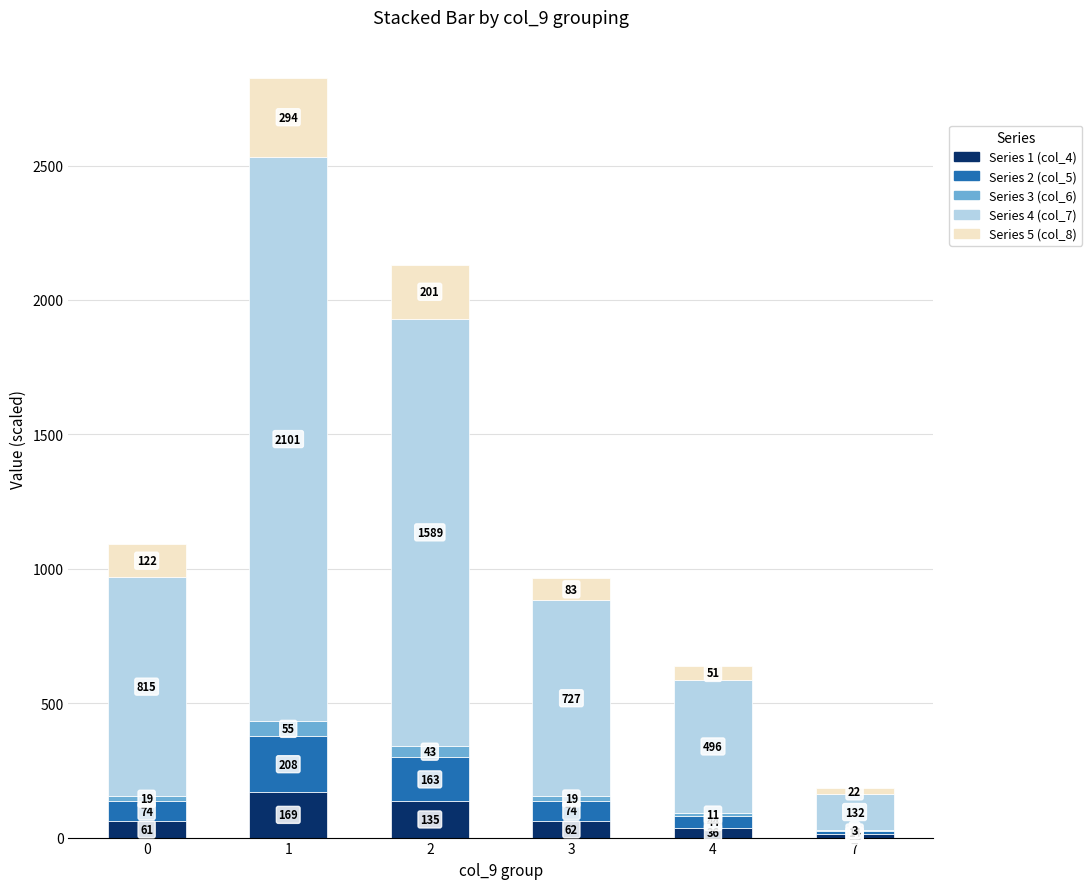

Count the number of categories in the chart.

6